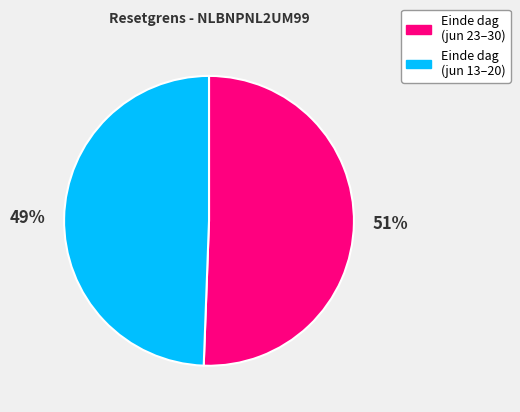

Is there any slice that represents more than half of the pie?

Yes